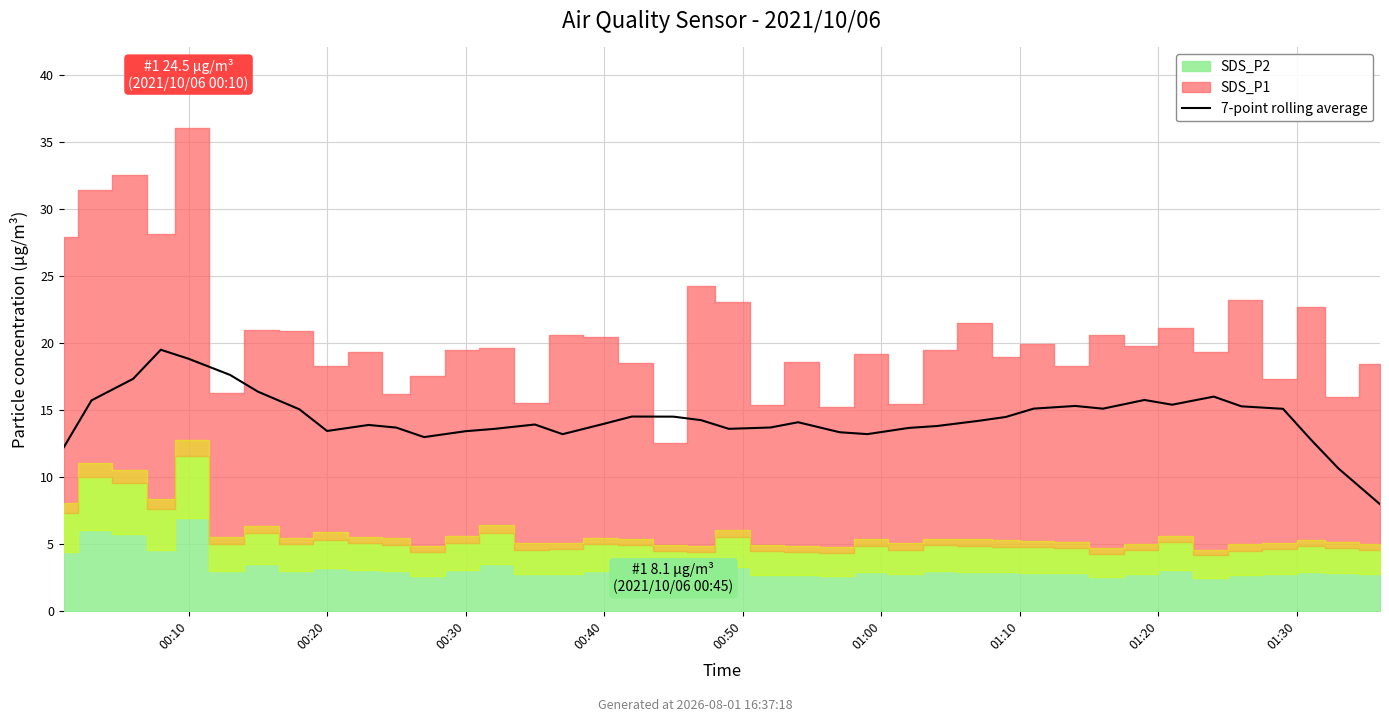

True or false: the data shows 7.1 at 00:20.

False